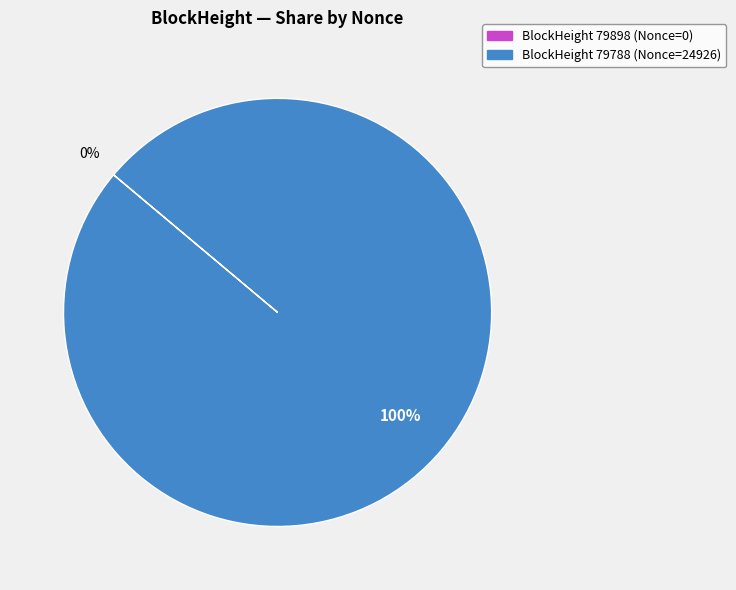

To the nearest percent, what is the average slice percentage?

50%